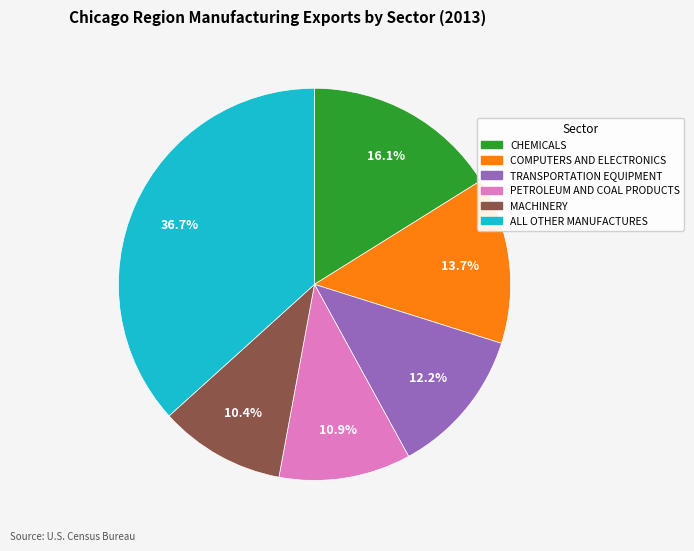

Between CHEMICALS and MACHINERY, which is larger?

CHEMICALS